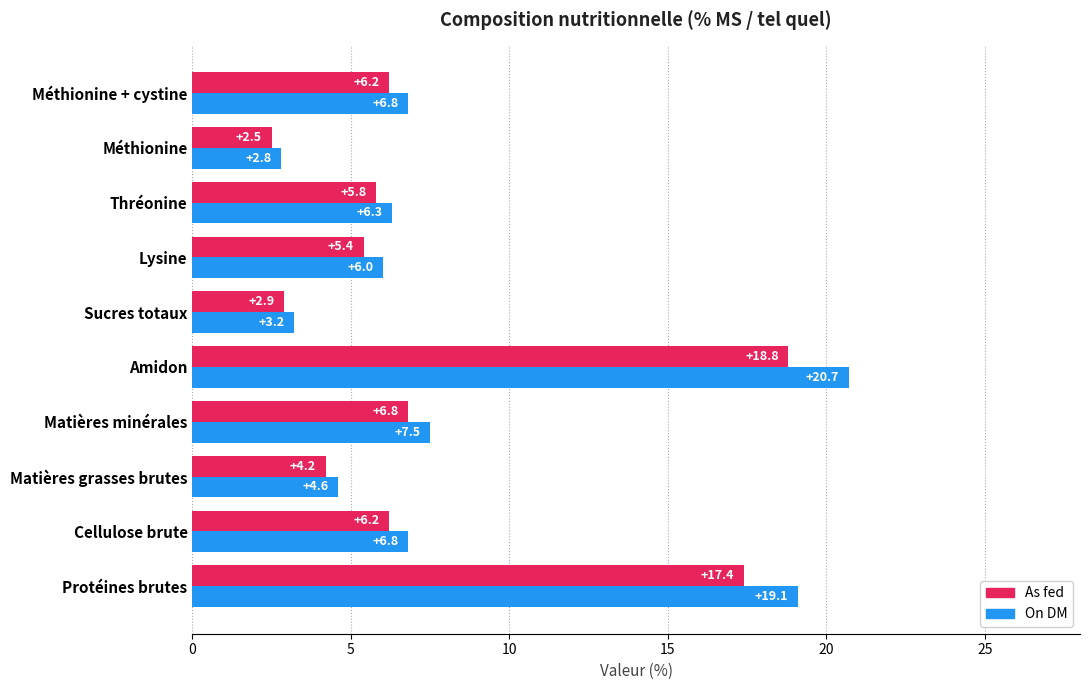

Which series has the largest range (max minus min)?

On DM